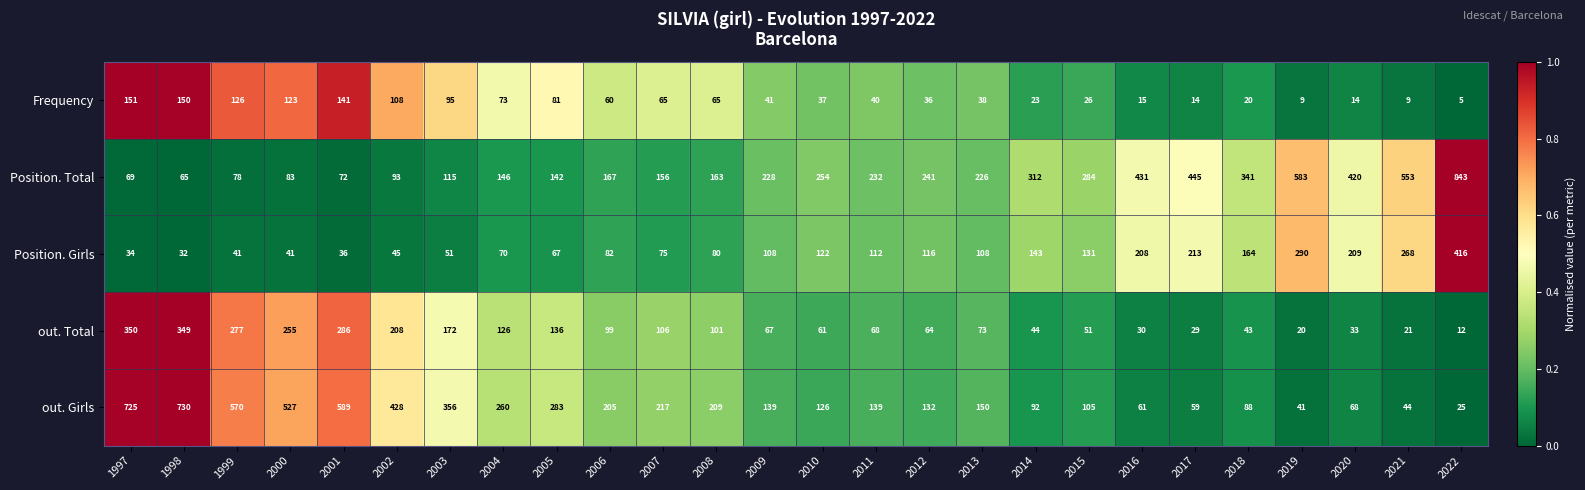

List the labels in order of Position. Total value, smallest first.

1998, 1997, 2001, 1999, 2000, 2002, 2003, 2005, 2004, 2007, 2008, 2006, 2013, 2009, 2011, 2012, 2010, 2015, 2014, 2018, 2020, 2016, 2017, 2021, 2019, 2022